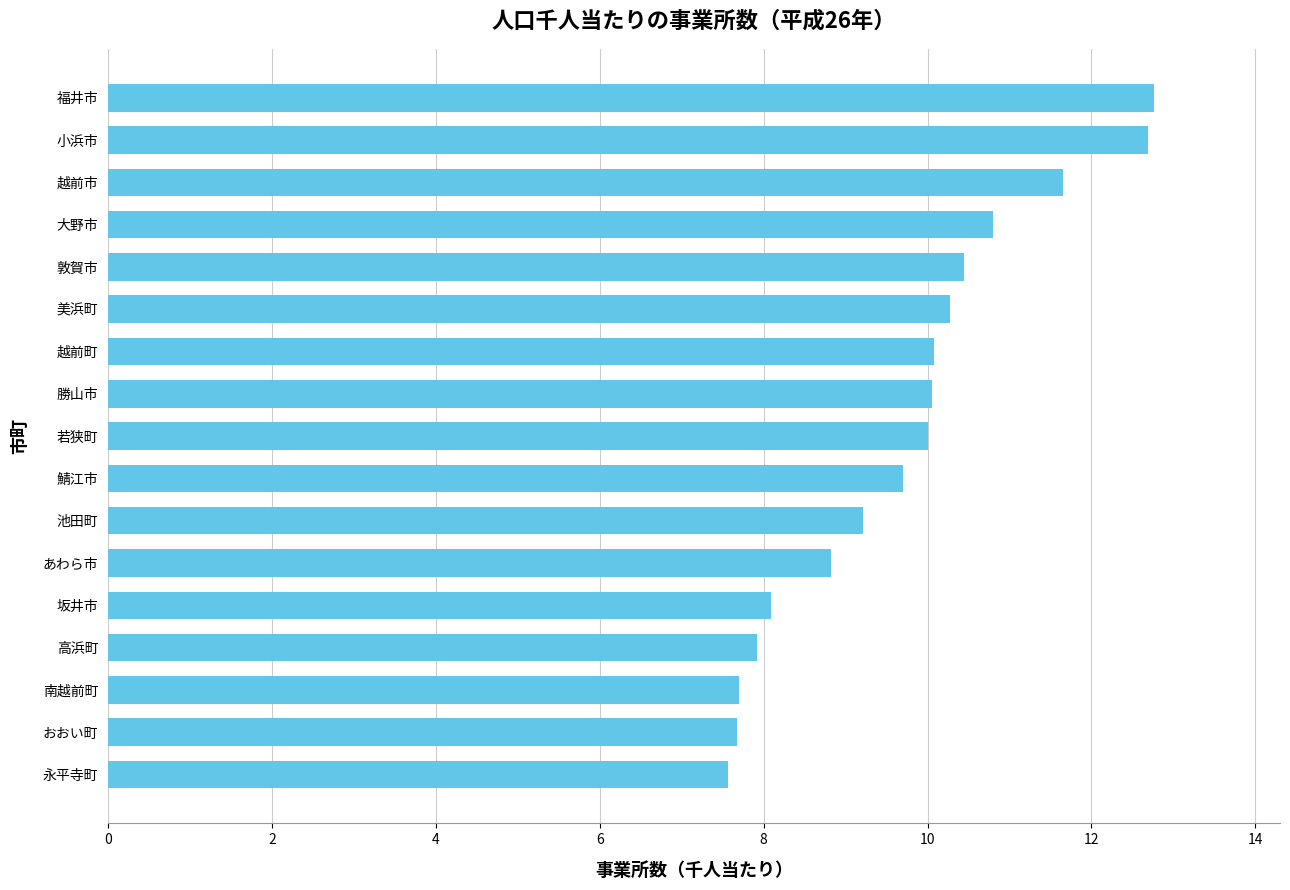

The value at あわら市 is 13.1. True or false?

False